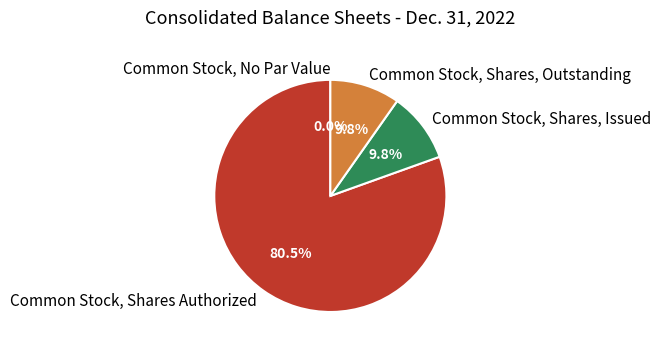

Does Common Stock, Shares, Outstanding represent more than half of the total?

No